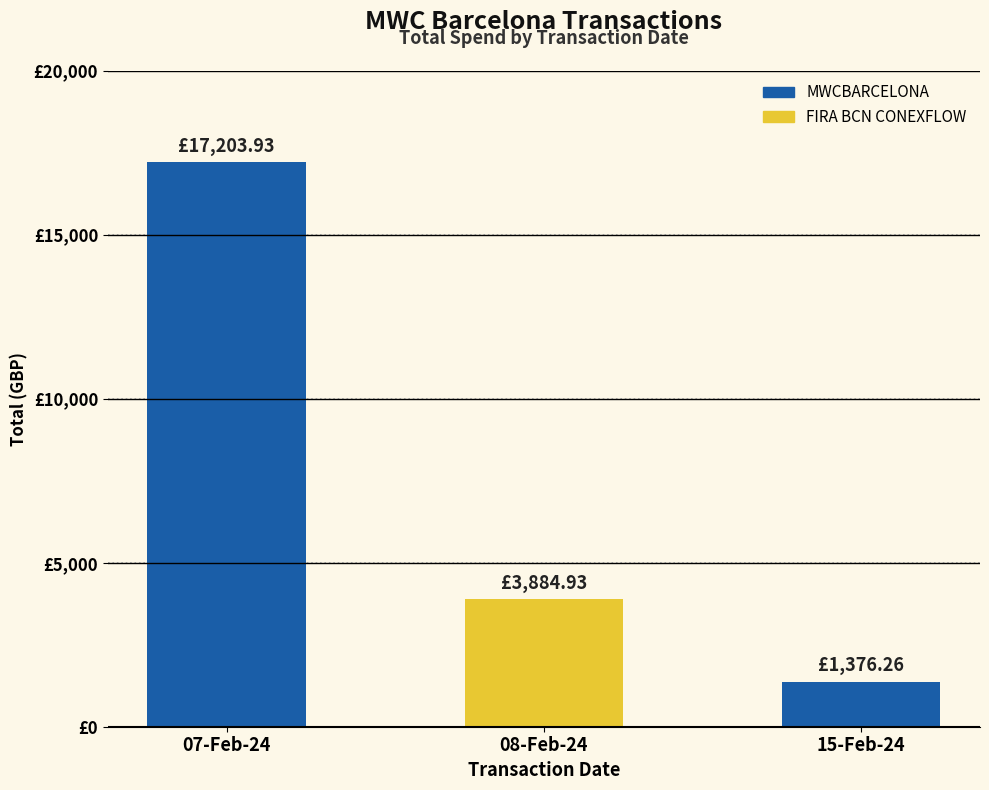

What is the difference between the maximum and second lowest values?

13319.0